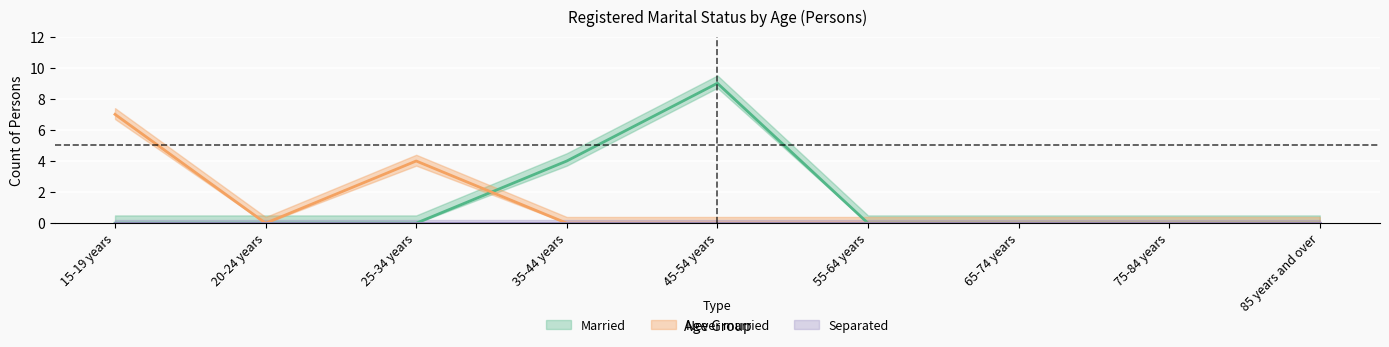

The value of Never married at 45-54 years is 0. True or false?

True